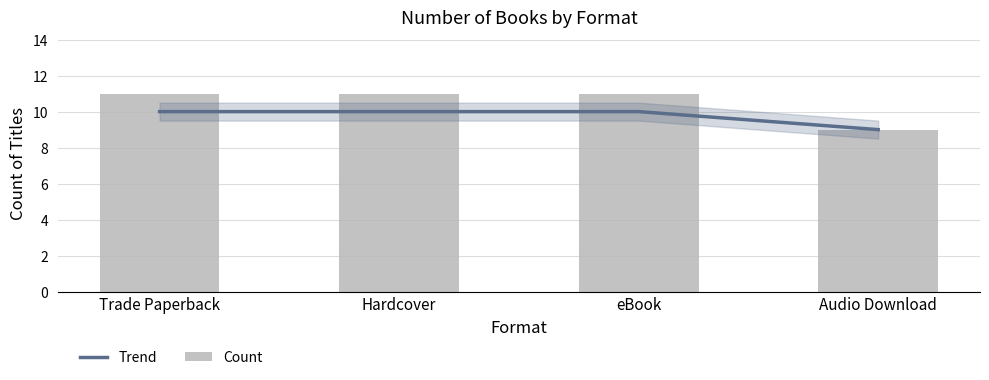

At which category does the chart reach its peak across all series?

Trade Paperback